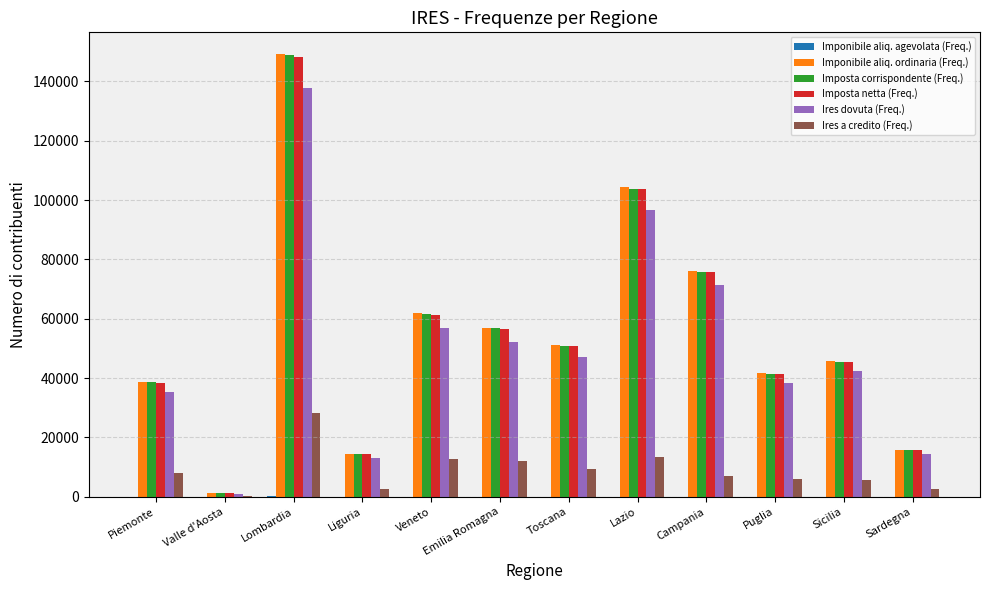

True or false: Ires dovuta (Freq.) has a value of 64025 at Puglia.

False